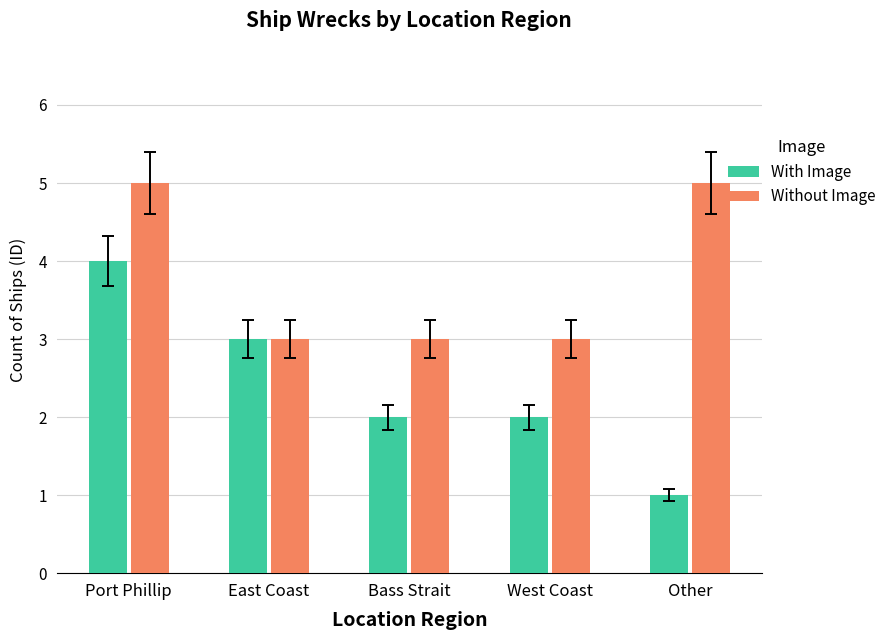

What are all the series names shown in the legend?

With Image, Without Image